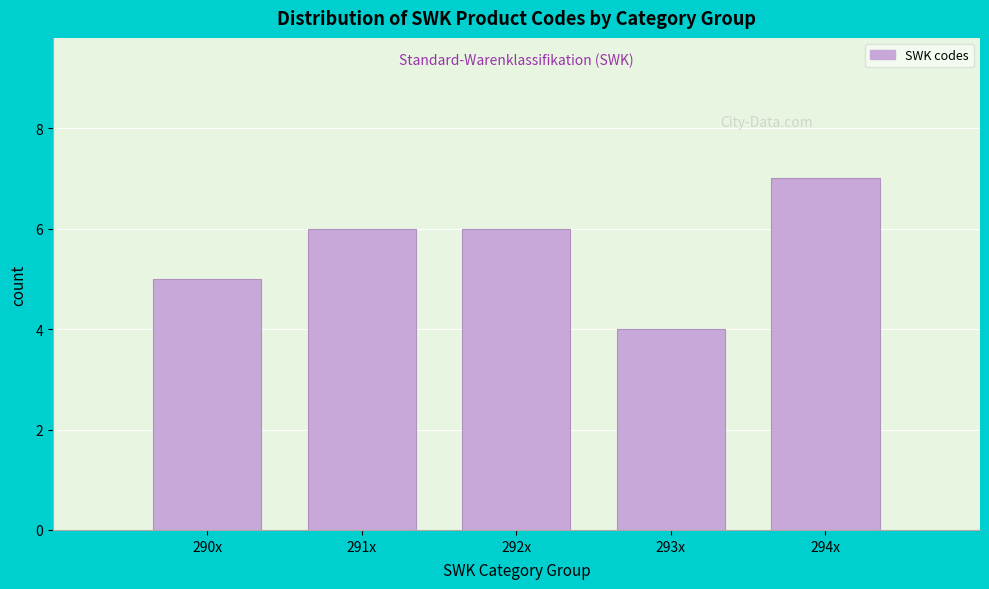

Reading left to right, what are all the values shown in this chart?

290x=5	291x=6	292x=6	293x=4	294x=7